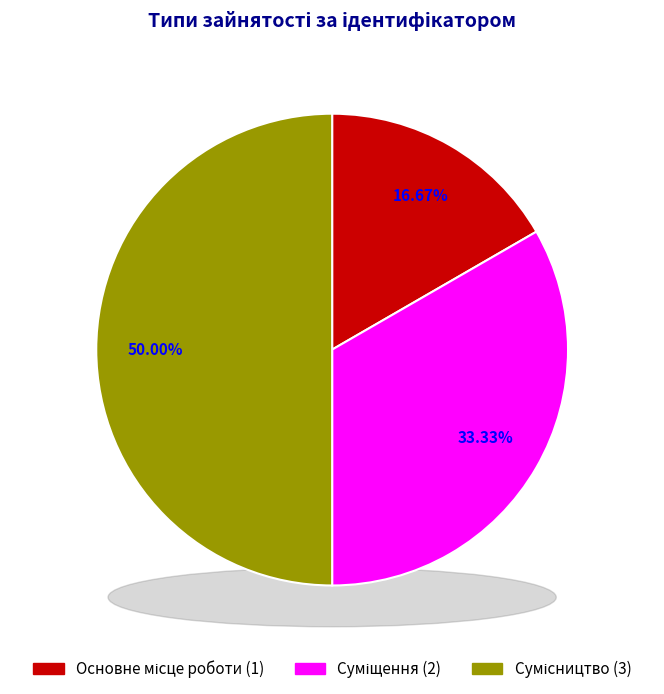

To the nearest percent, what is the combined percentage of Сумісництво and Суміщення?

83%